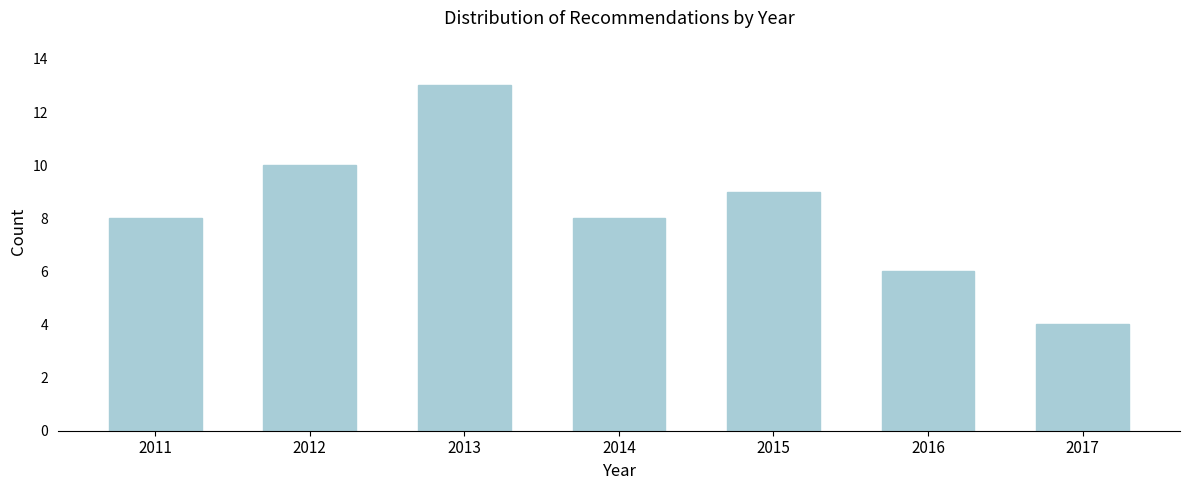

Reading right to left, extract all data points from this chart.

4	6	9	8	13	10	8